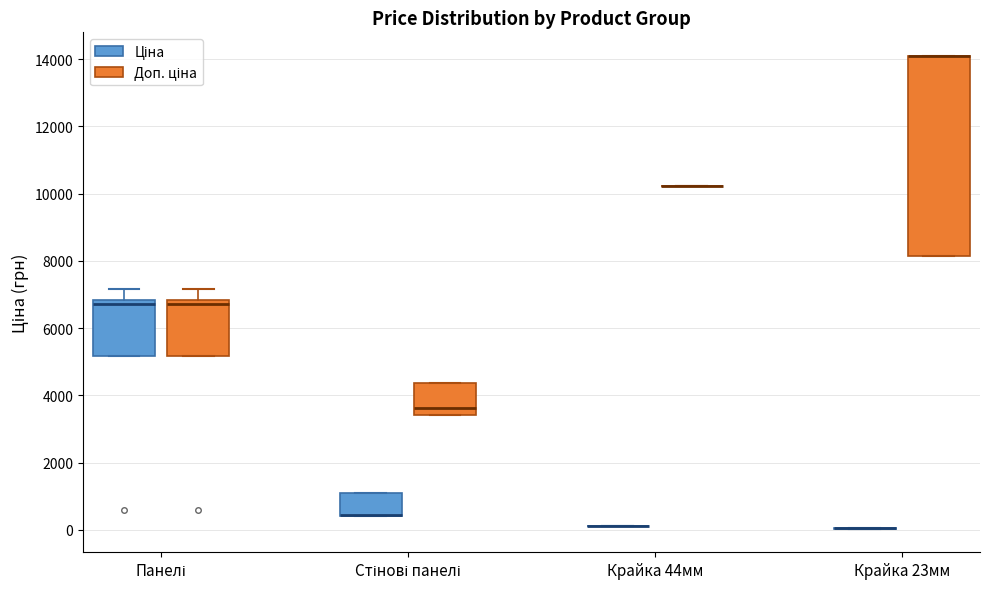

Reading left to right, read every box against the y-axis: the position of its median line, the range the box covers, and the ends of its whiskers. The values are not printed on the chart, so give them approximately, as read against the axis.

Панелі (Ціна): median 6800 (just below the box's upper edge), box 5200 to 6800, whiskers 5200 to 7200
Панелі (Доп. ціна): median 6800 (just below the box's upper edge), box 5200 to 6800, whiskers 5200 to 7200
Стінові панелі (Ціна): median 400 (drawn on the box's lower edge), box 400 to 1000, whiskers 400 to 1000
Стінові панелі (Доп. ціна): median 3600, box 3400 to 4400, whiskers 3400 to 4400
Крайка 44мм (Ціна): box collapsed to a line at 200, whiskers 200 to 200
Крайка 44мм (Доп. ціна): box collapsed to a line at 10200, whiskers 10200 to 10200
Крайка 23мм (Ціна): box collapsed to a line at 0, whiskers 0 to 0
Крайка 23мм (Доп. ціна): median 14000 (drawn on the box's upper edge), box 8200 to 14000, whiskers 8200 to 14000